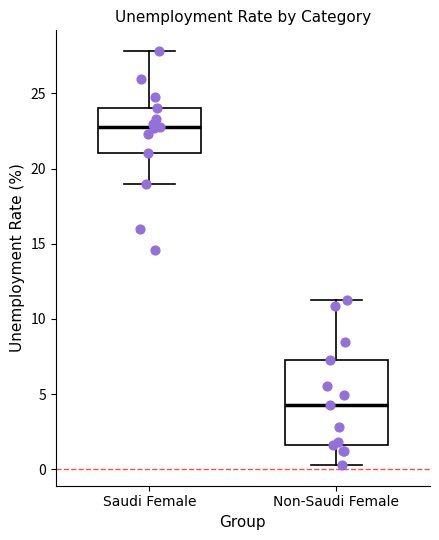

Comparing the boxes themselves (not the whiskers), which one is the tallest?

Non-Saudi Female